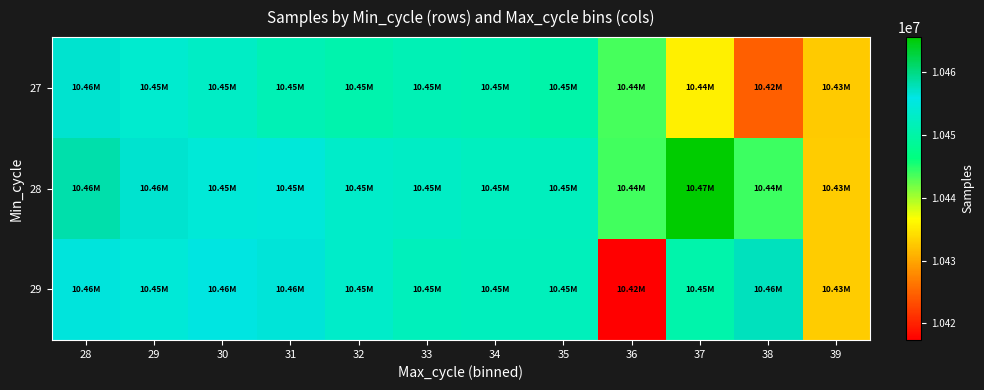

Reading right to left, what are all the values shown in this chart?

27: 39=10432625	38=10424619	37=10435618	36=10443555	35=10450146	34=10451135	33=10451382	32=10450520	31=10451381	30=10452941	29=10453873	28=10456770
28: 39=10432873	38=10443918	37=10465556	36=10443847	35=10452034	34=10452359	33=10452842	32=10453251	31=10454748	30=10454576	29=10456815	28=10458351
29: 39=10432873	38=10457490	37=10450401	36=10417366	35=10451844	34=10452034	33=10451940	32=10453136	31=10456366	30=10456089	29=10454502	28=10456167